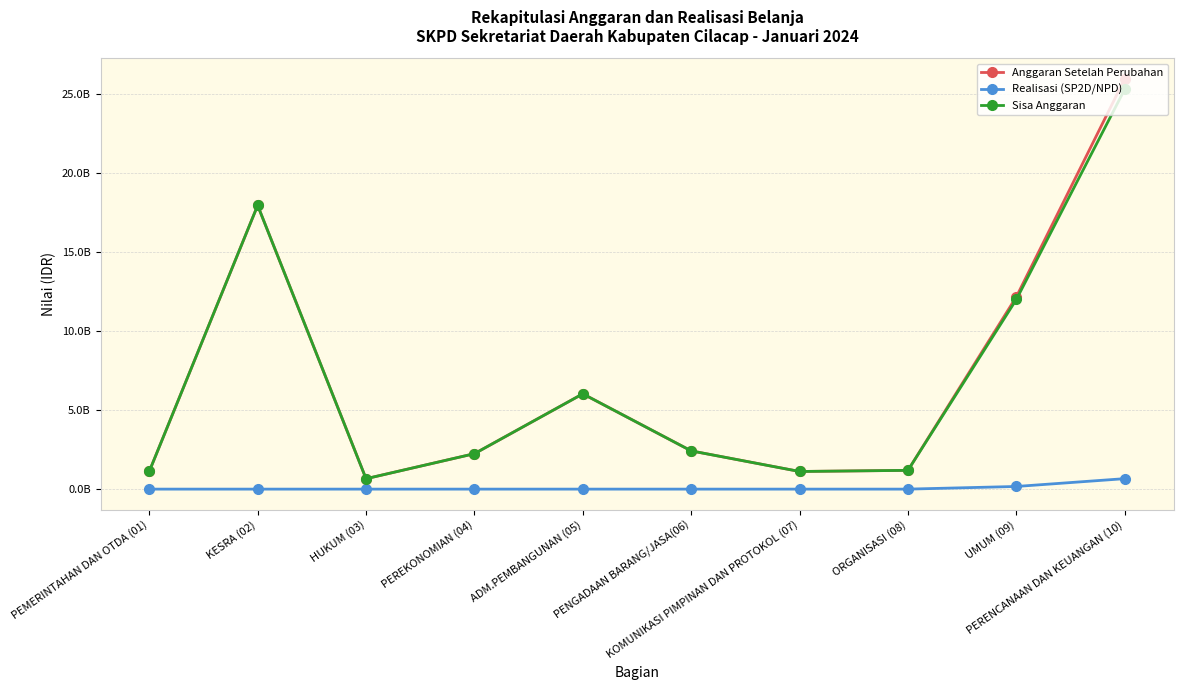

Is the value of Anggaran Setelah Perubahan at PEREKONOMIAN (04) greater than the value of Sisa Anggaran at UMUM (09)?

No